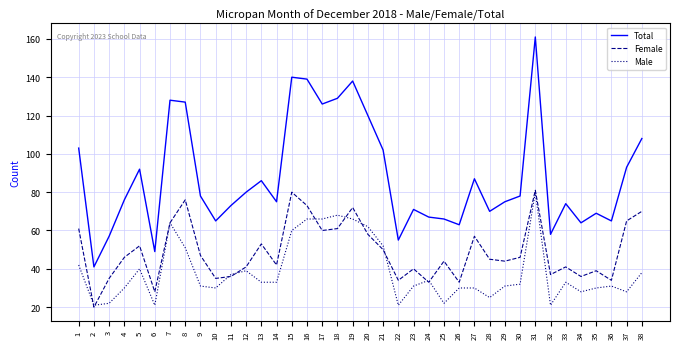

True or false: Total and Male intersect in this chart.

False